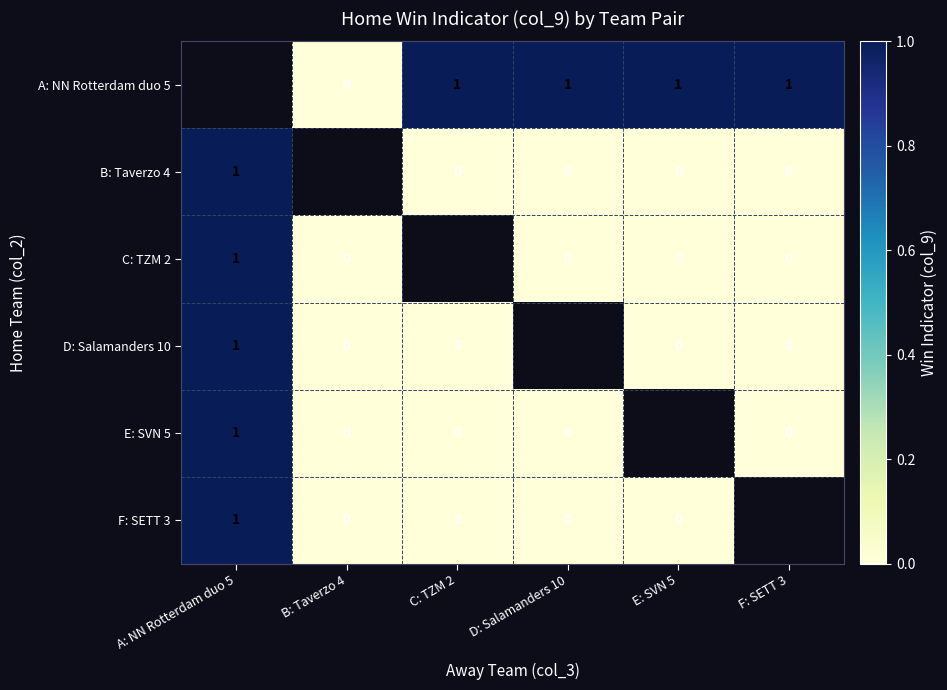

The A: NN Rotterdam duo 5 series shows 1 at C: TZM 2. True or false?

True